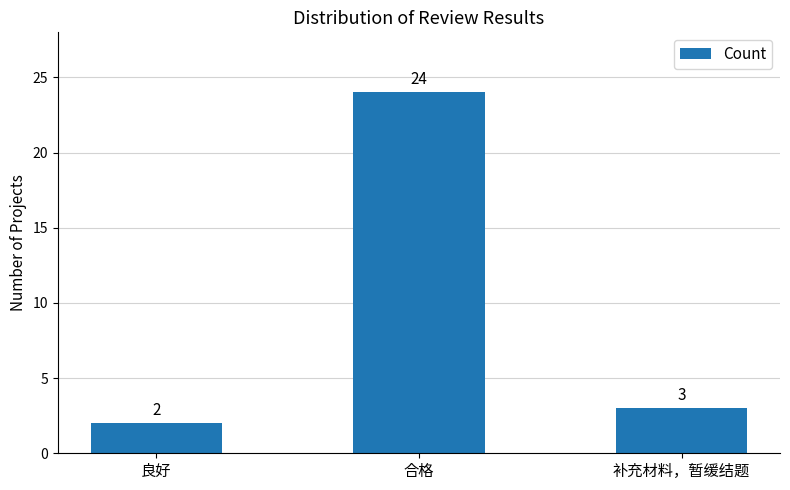

List the labels in order of value, largest first.

合格, 补充材料，暂缓结题, 良好